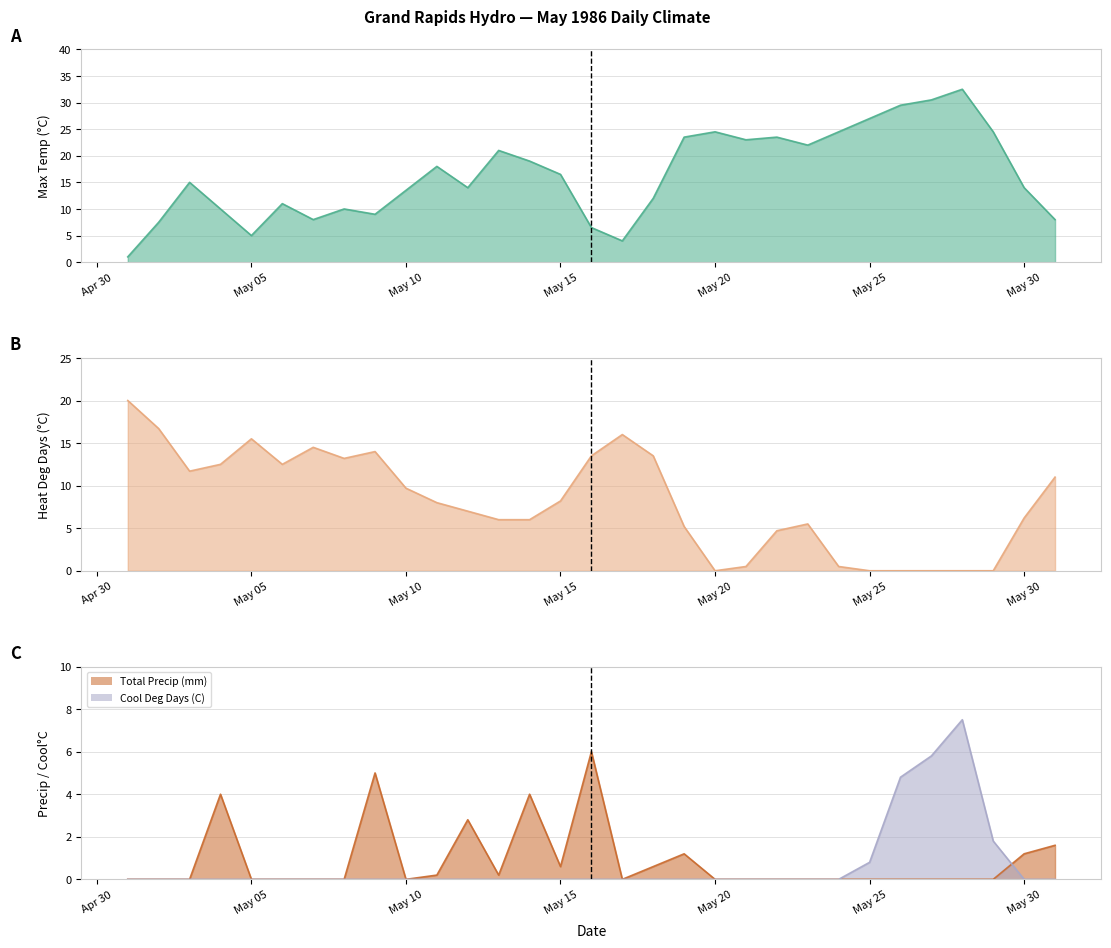

What is the average value of the Total Precip (mm) series?

0.9